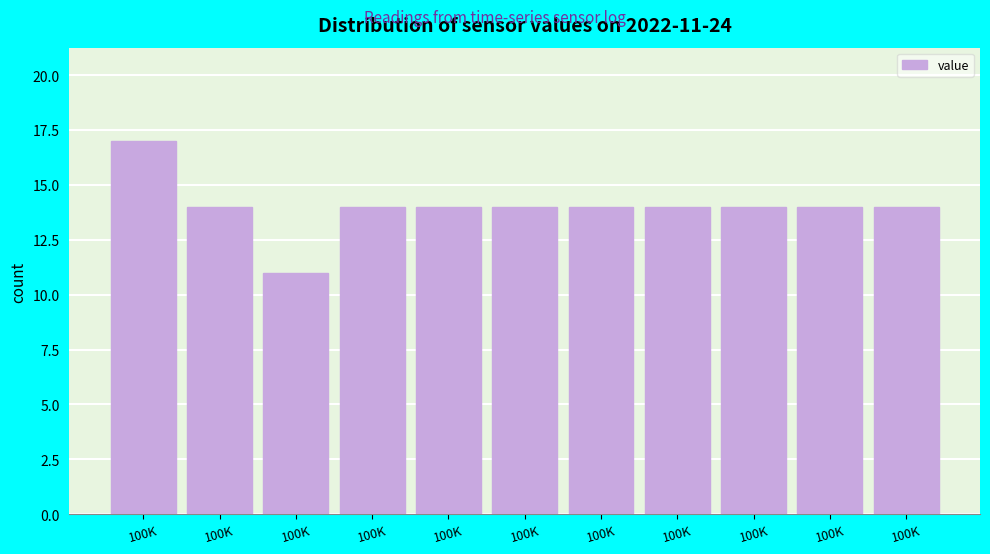

How many distinct data groups are displayed?

1